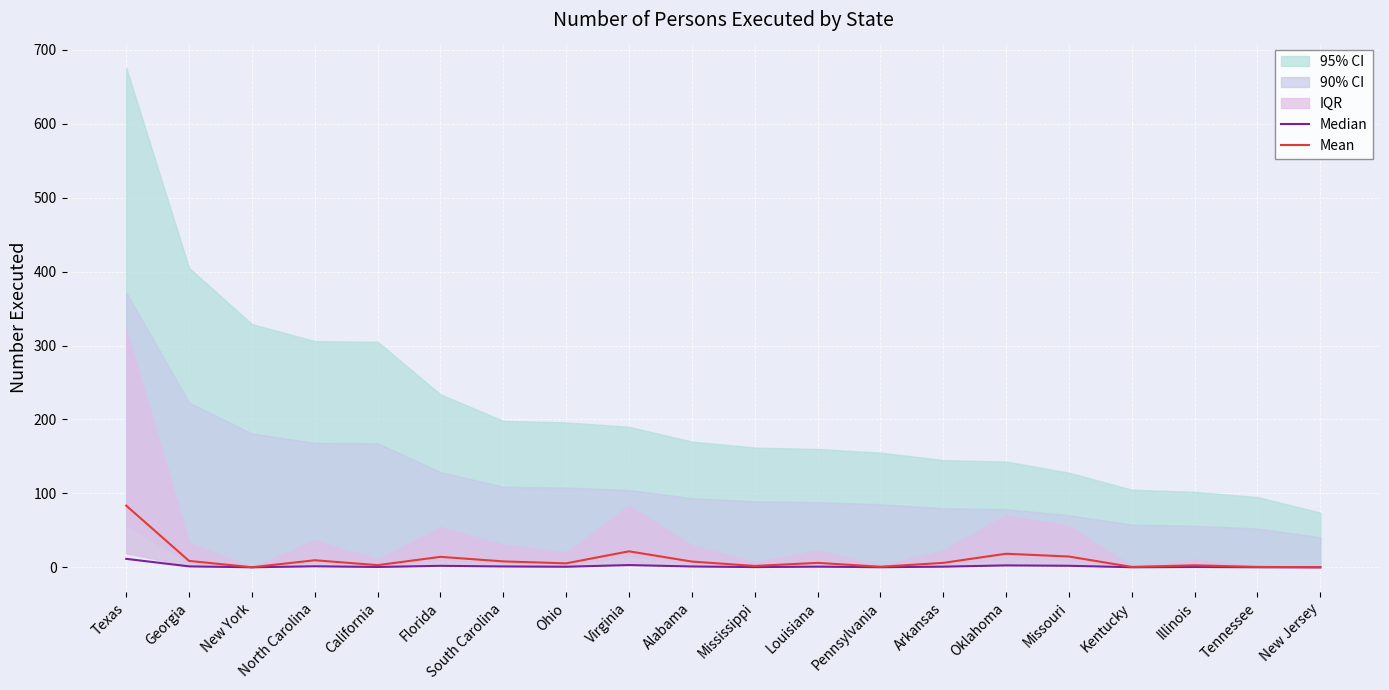

What position from the right is California?

16